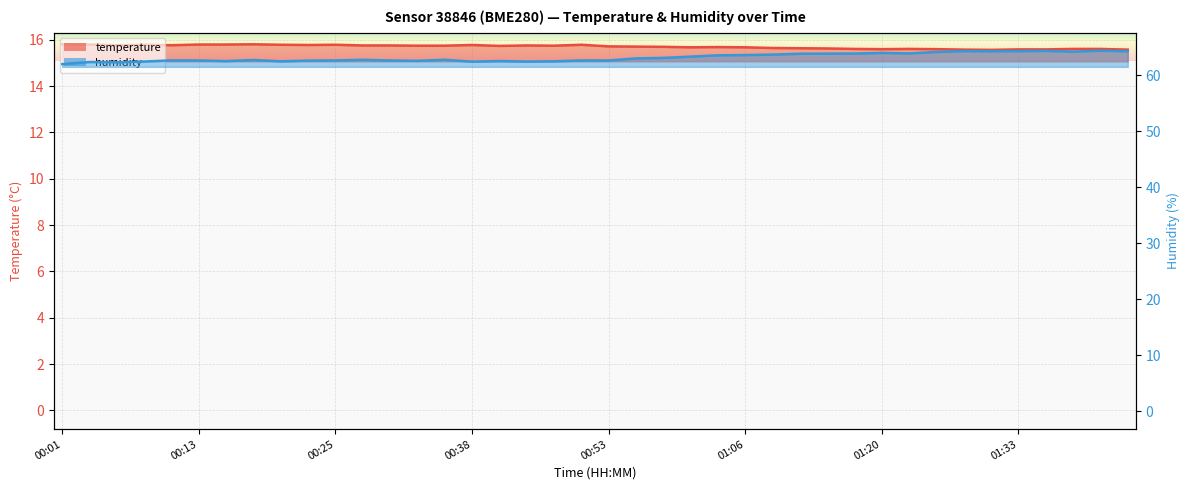

What is the label of the 39th point from the right?

00:03